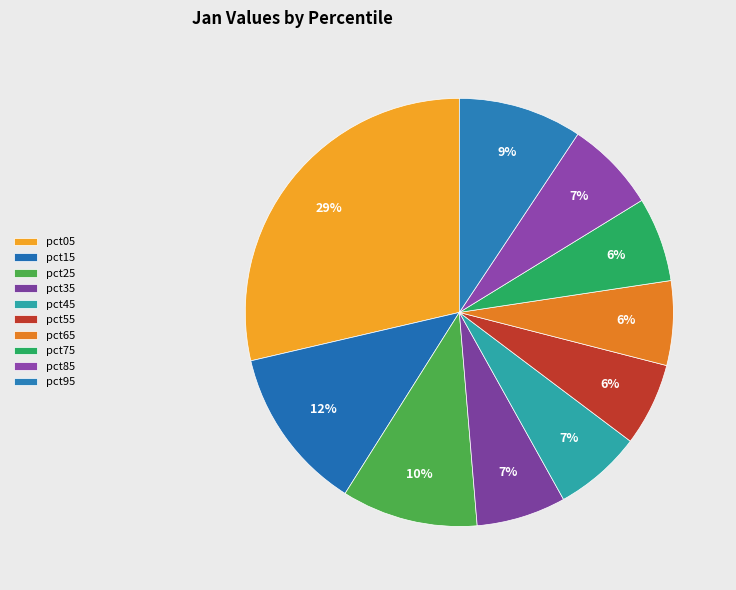

Which slice is the smallest?

pct55